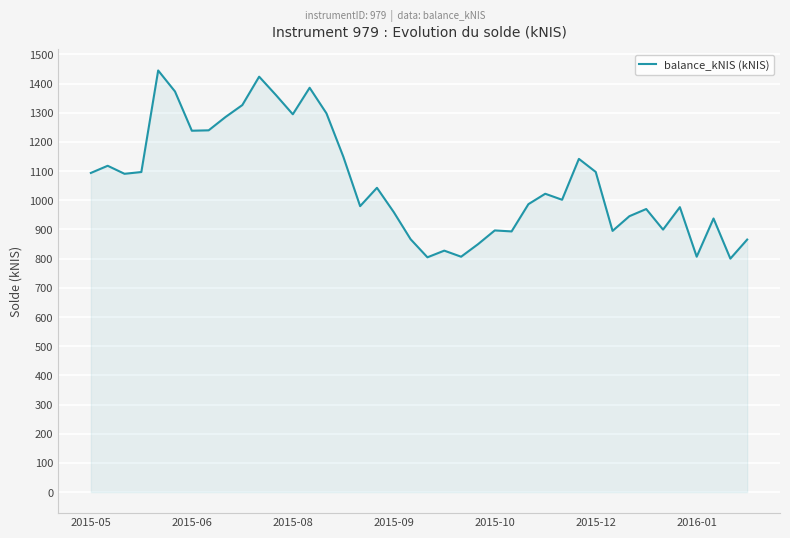

What is the maximum value shown in the chart?

1445.1